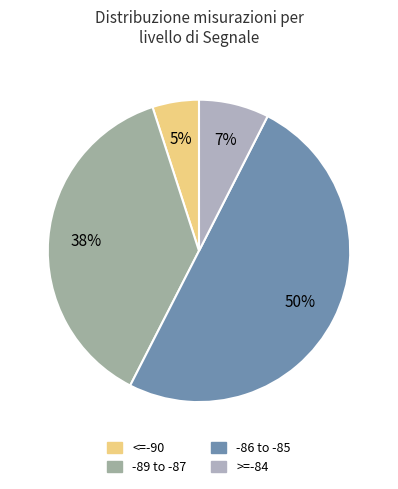

How many slices are in this pie chart?

4